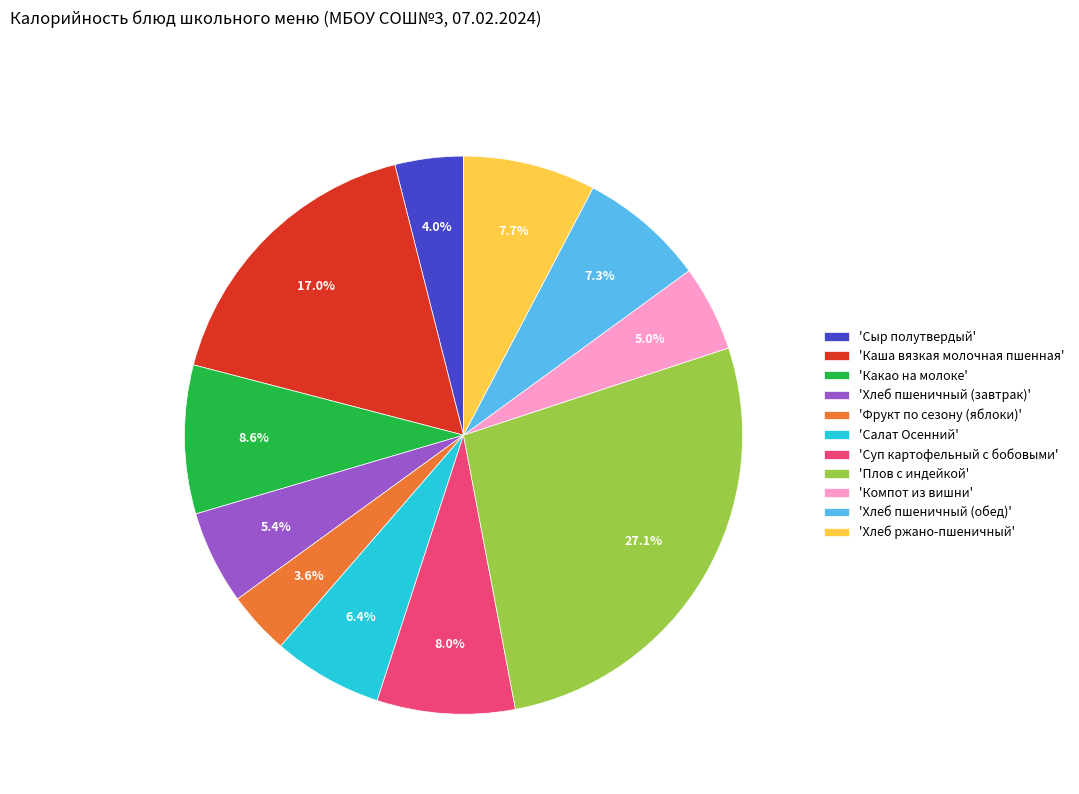

How many slices are in this pie chart?

11